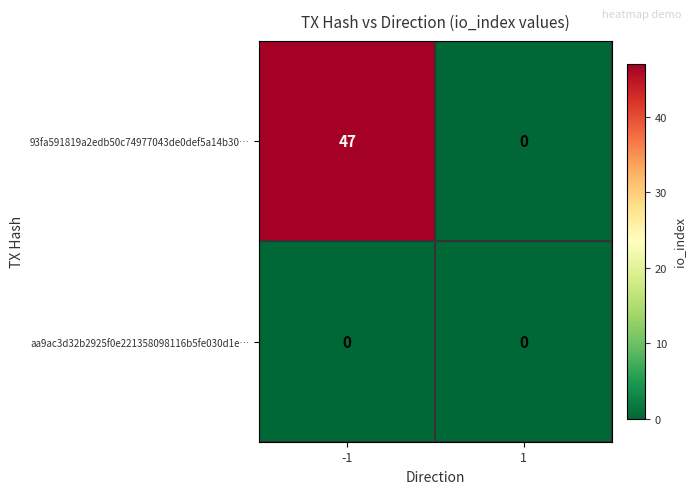

What is the average value of the 93fa591819a2edb50c74977043de0def5a14b30… series?

24